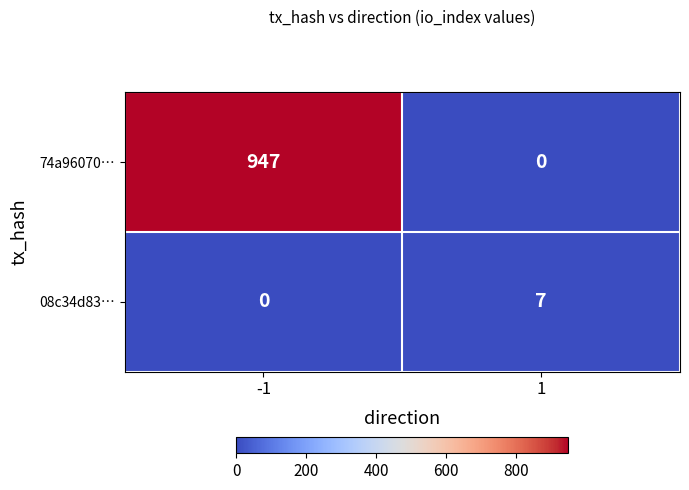

The value of 08c34d83… at -1 is 0. True or false?

True